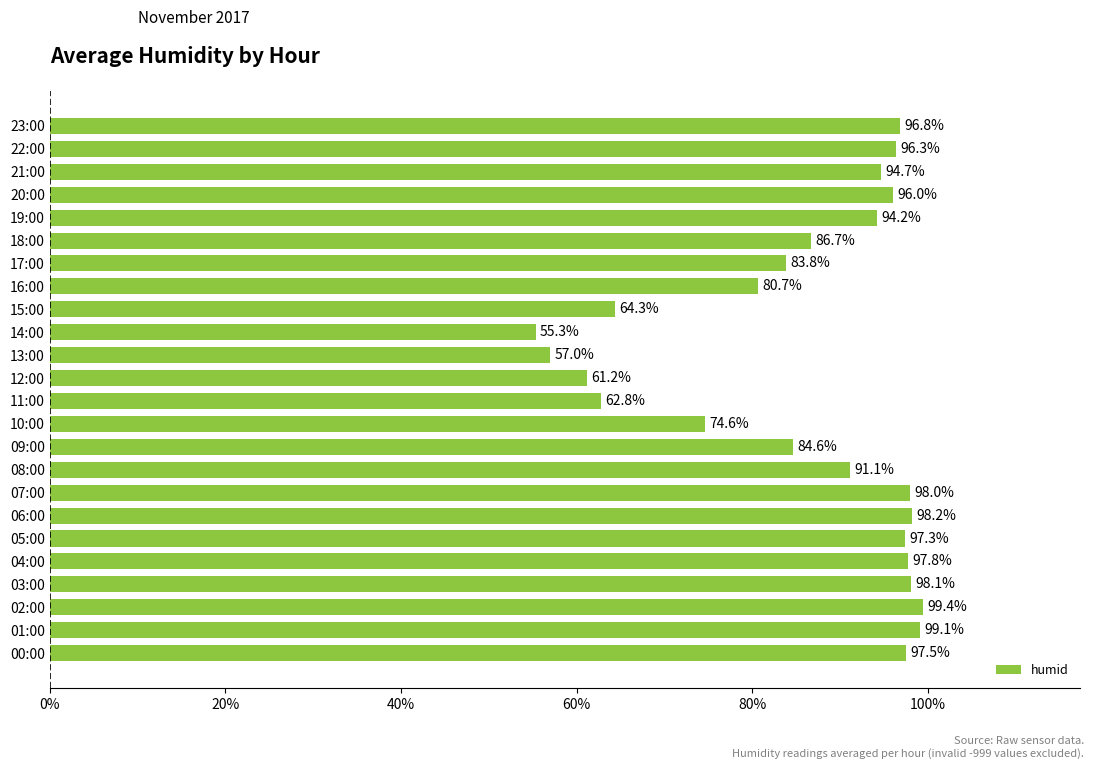

What is the change in value from 07:00 to 10:00?

-23.4